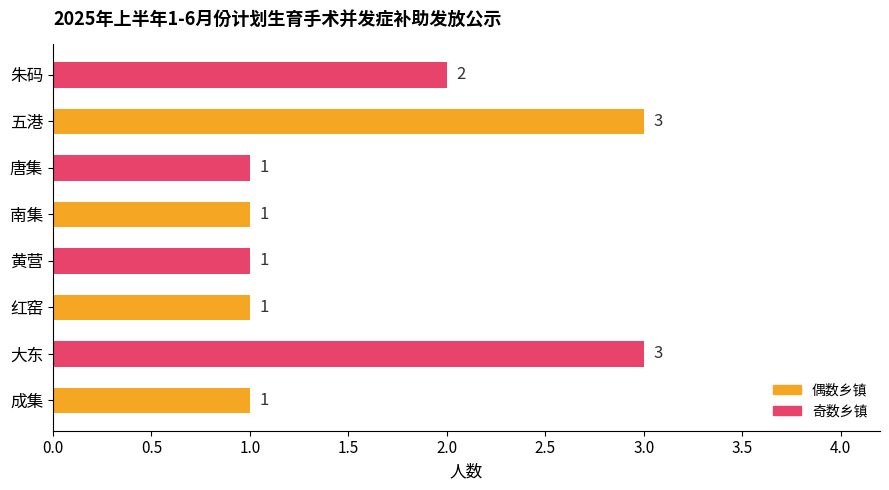

Reading bottom to top, list all the values displayed in this chart.

成集=1	大东=3	红窑=1	黄营=1	南集=1	唐集=1	五港=3	朱码=2